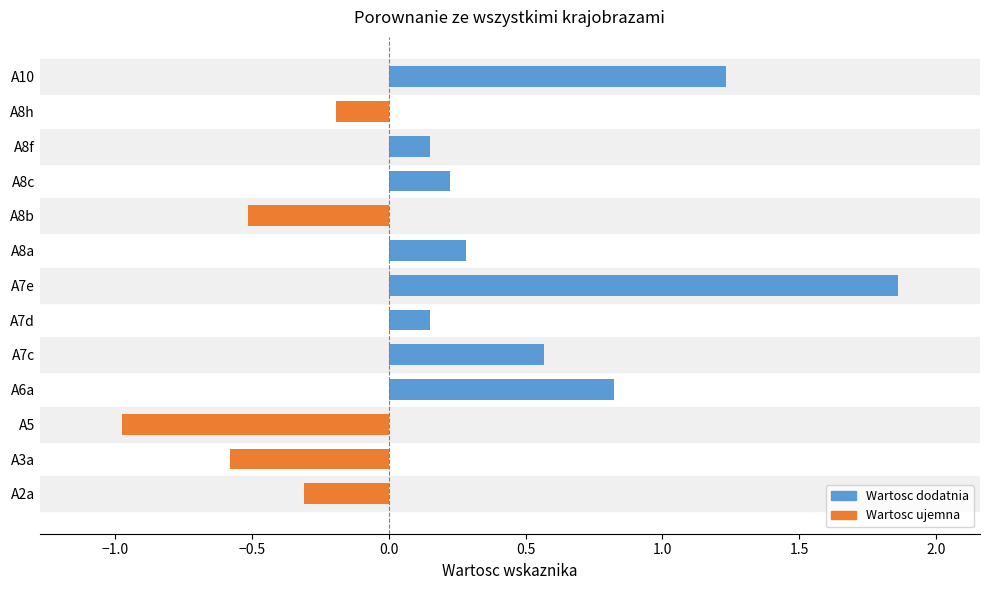

Between A8h and A2a, which is larger?

A8h